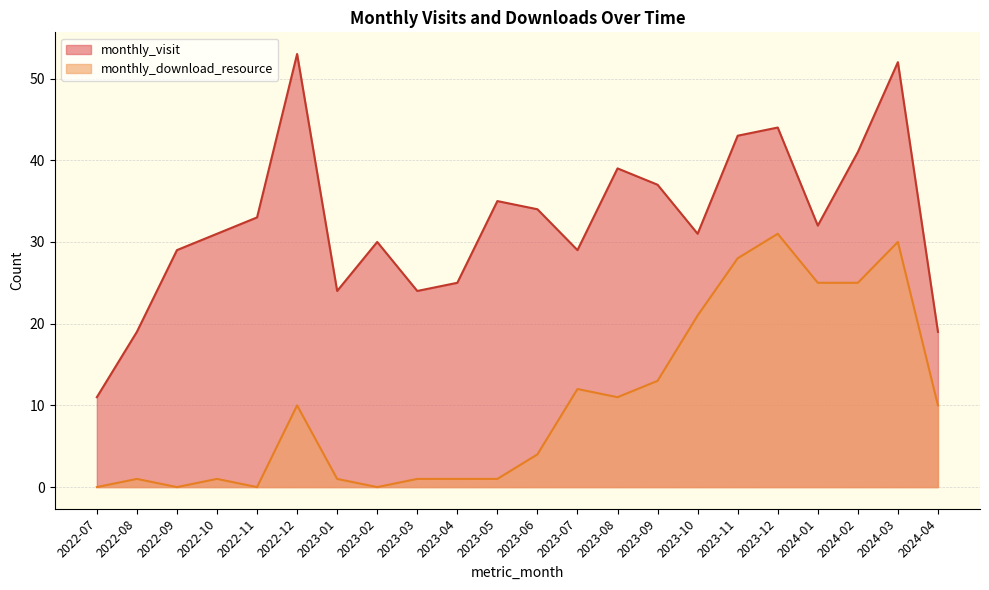

True or false: monthly_visit has a value of 59 at 2023-12.

False